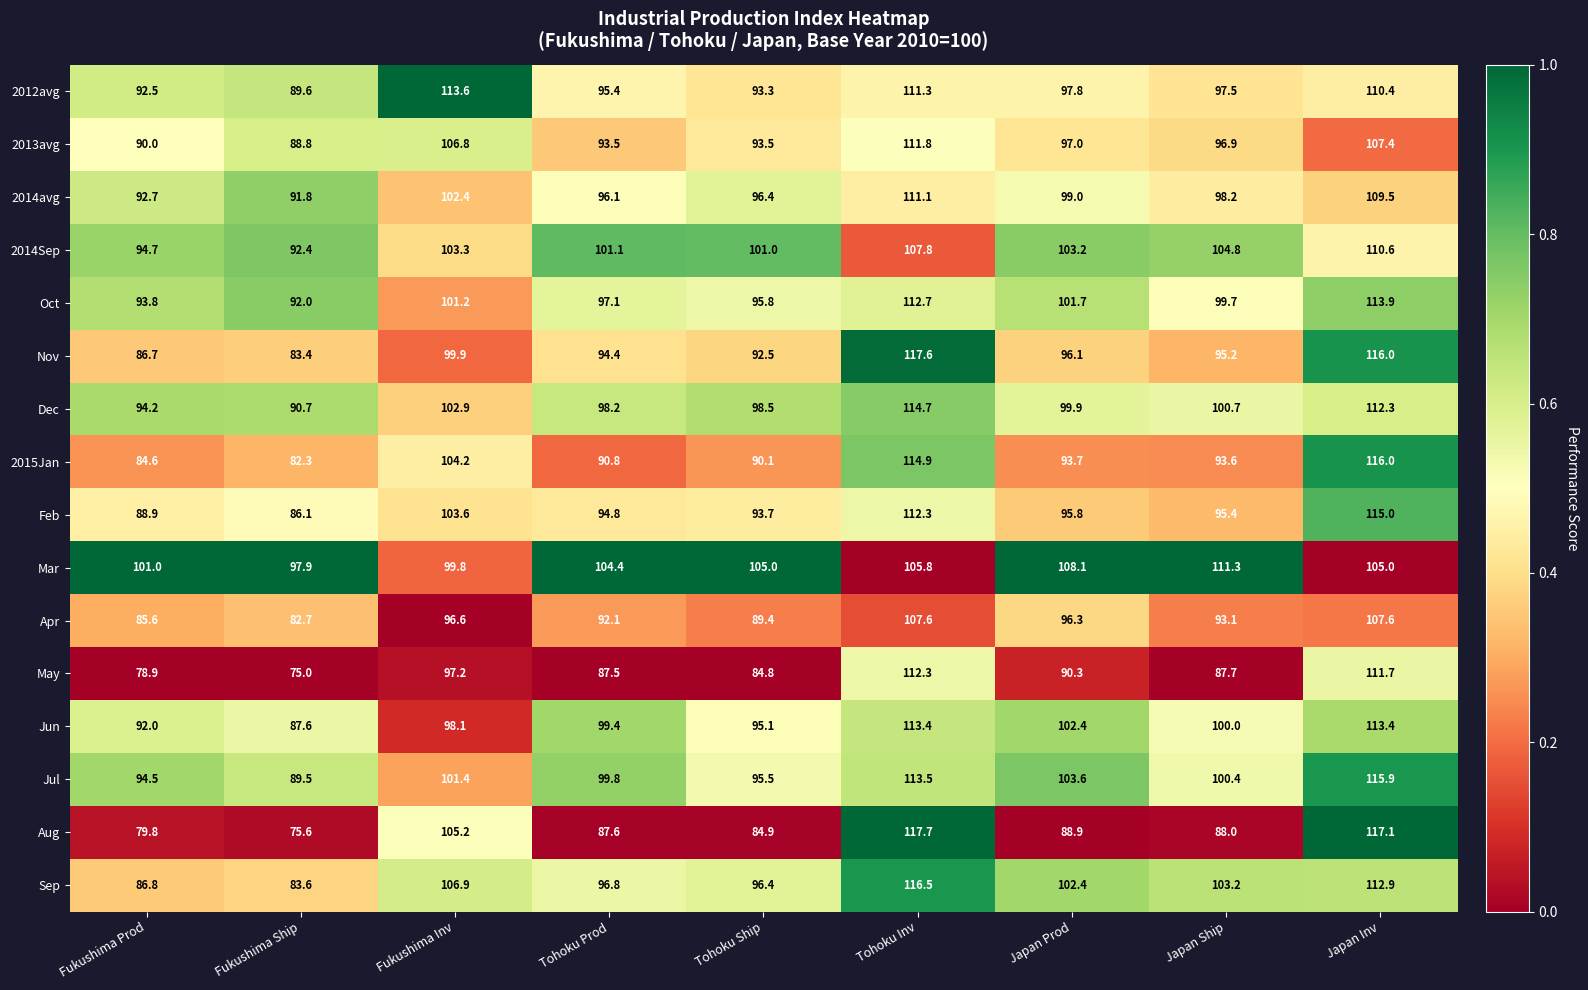

What is the maximum value shown in the chart?

117.7